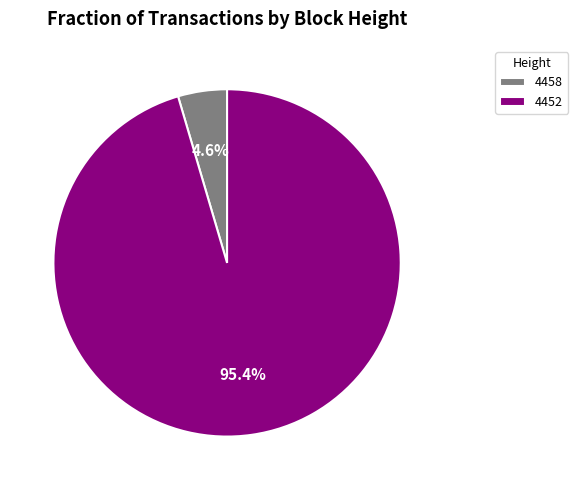

Count the number of slices in the pie.

2